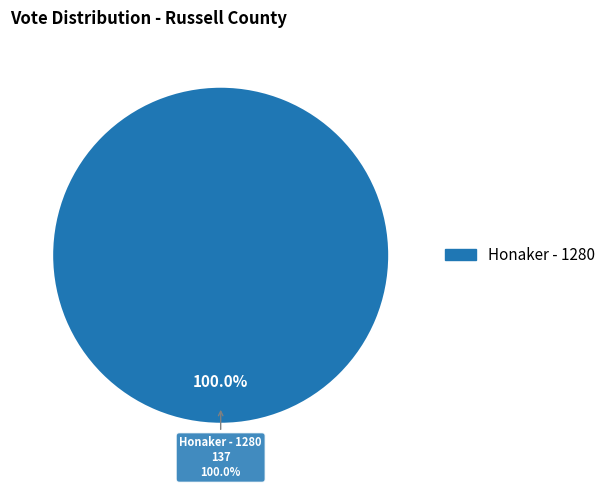

Is it true that Provisional Votes is 12% of the pie?

False